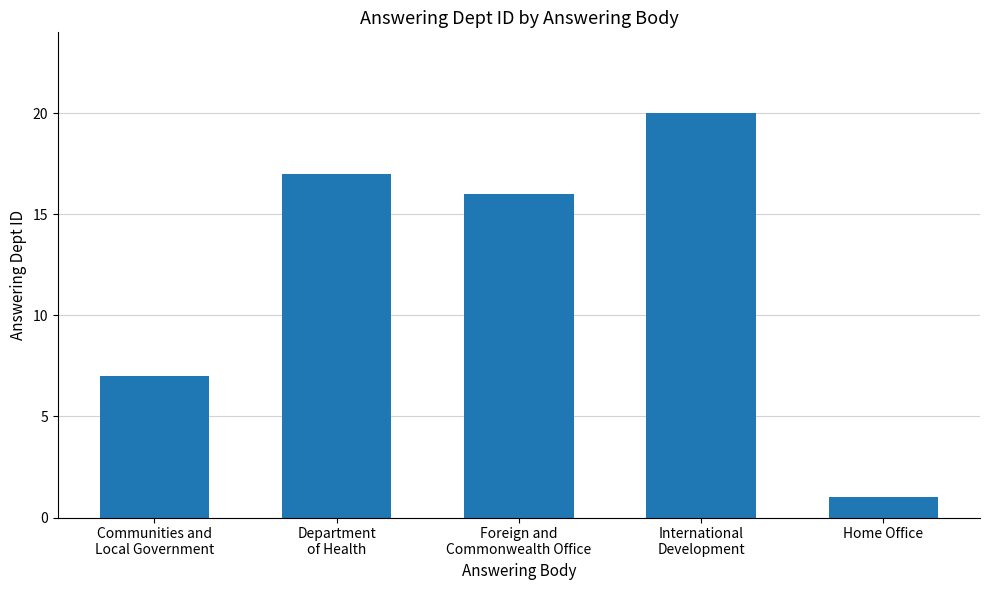

Is it true that the value at Foreign and
Commonwealth Office is 4?

False